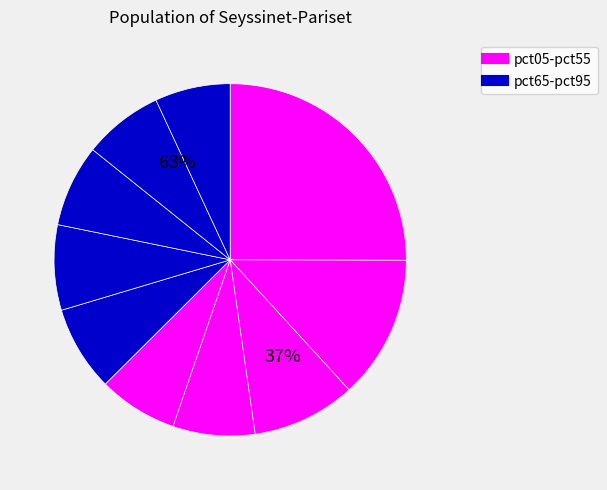

The pct25 slice represents 23% of the pie. True or false?

False